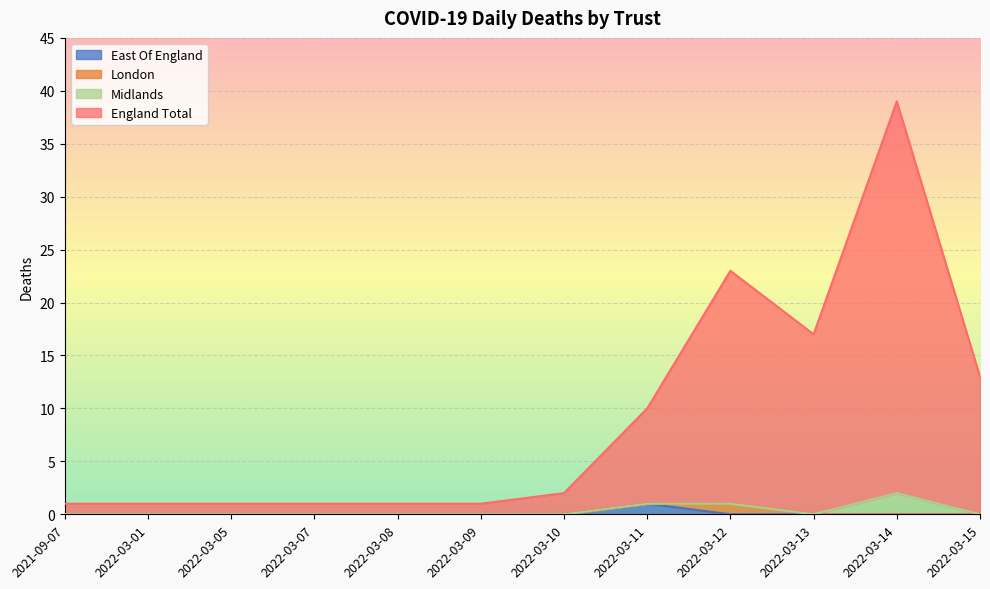

What position from the right is 2022-03-01?

11